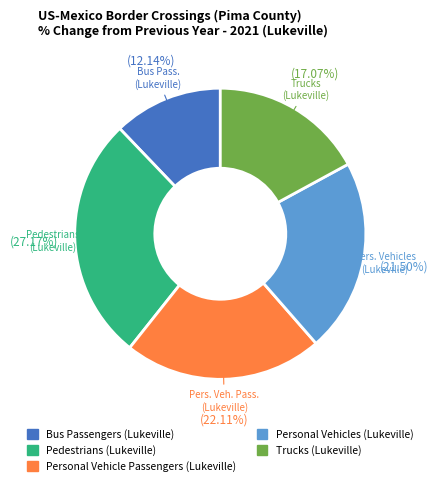

To the nearest percent, what is the difference between the largest and smallest slice percentages?

15%